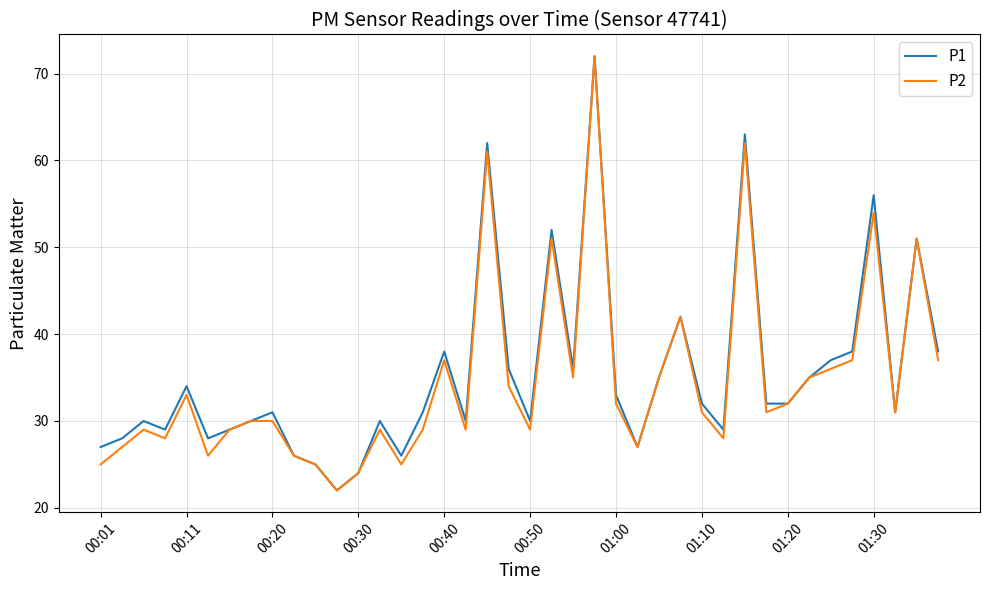

What is the smallest value displayed?

22